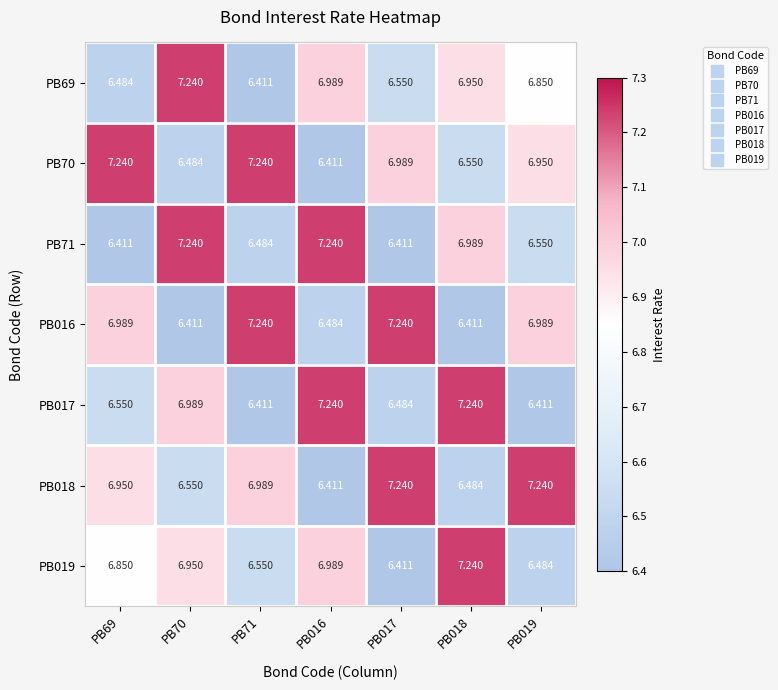

Is the value of PB70 at PB017 greater than the value of PB018 at PB018?

Yes